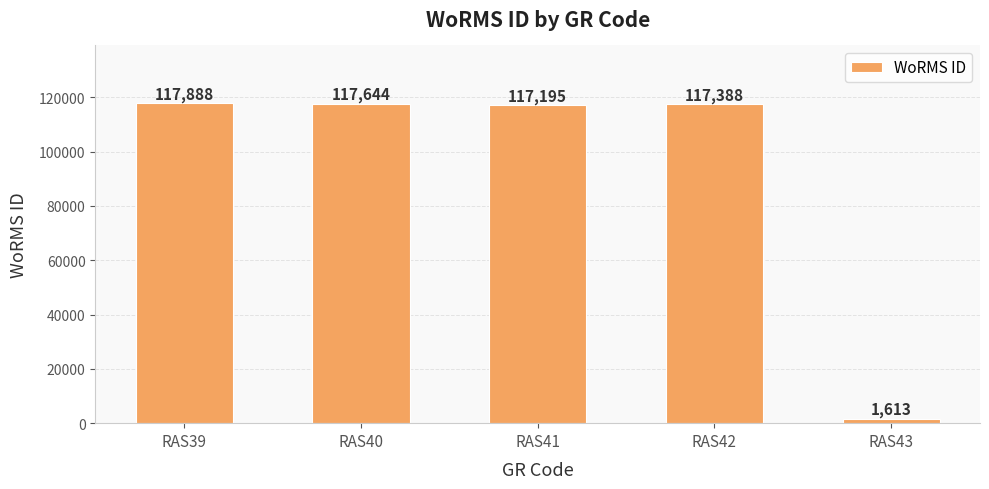

Reading left to right, what are all the values shown in this chart?

RAS39=117888	RAS40=117644	RAS41=117195	RAS42=117388	RAS43=1613